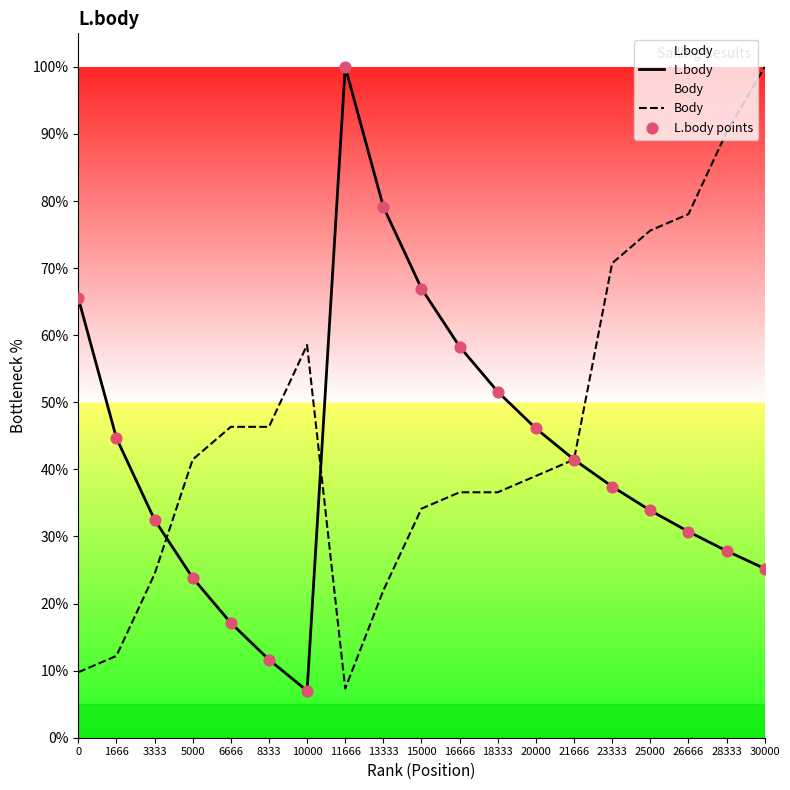

Which series has the largest total across all categories?

Body